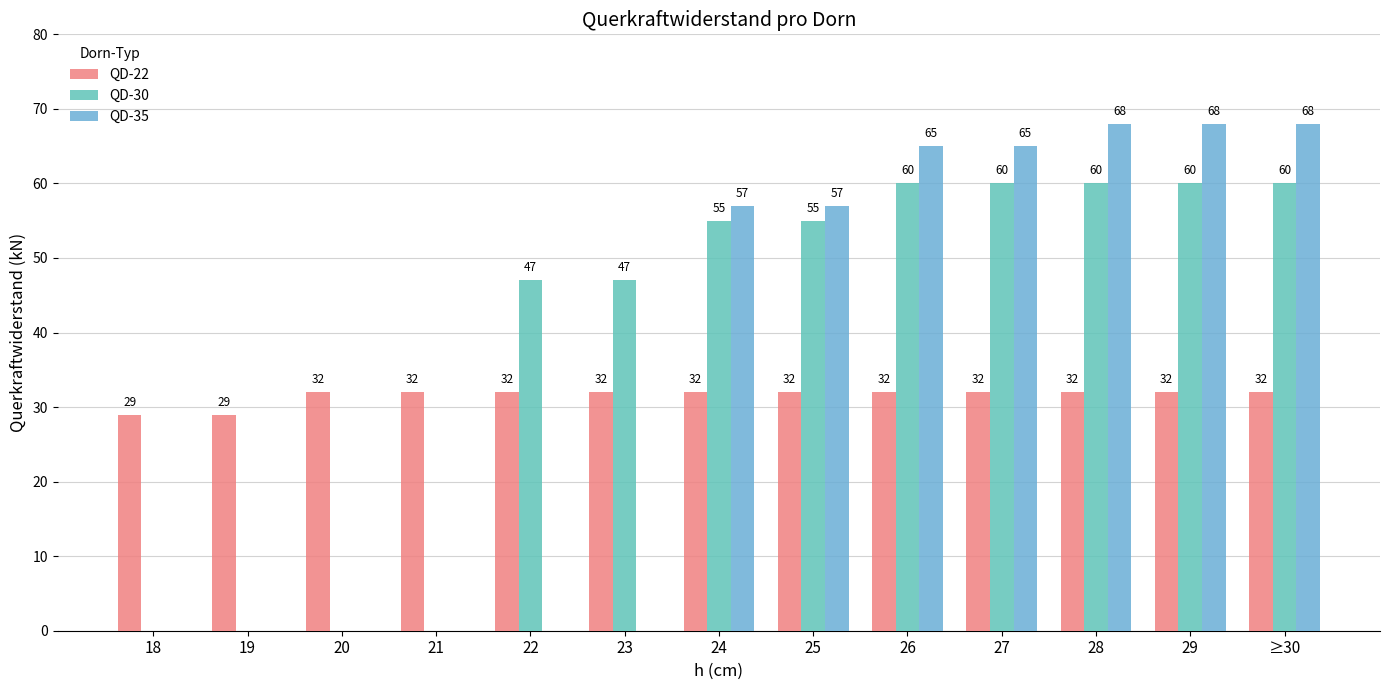

Is the value of QD-30 at 24 greater than the value of QD-22 at 27?

Yes